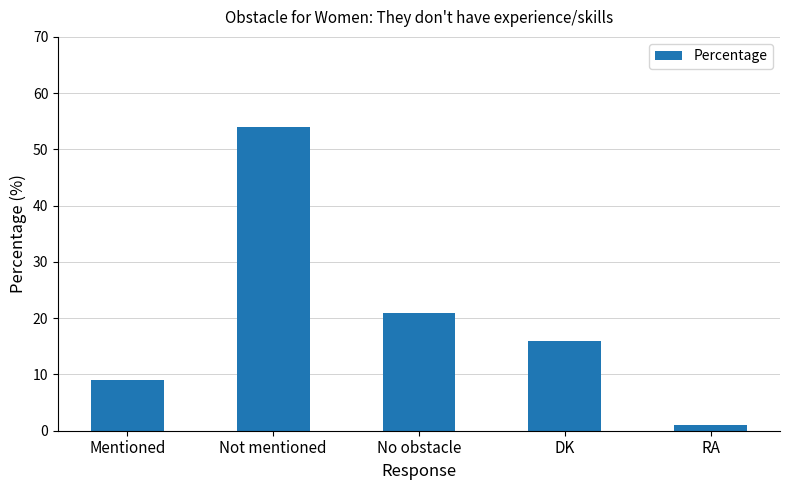

What is the label of the 5th bar from the left?

RA